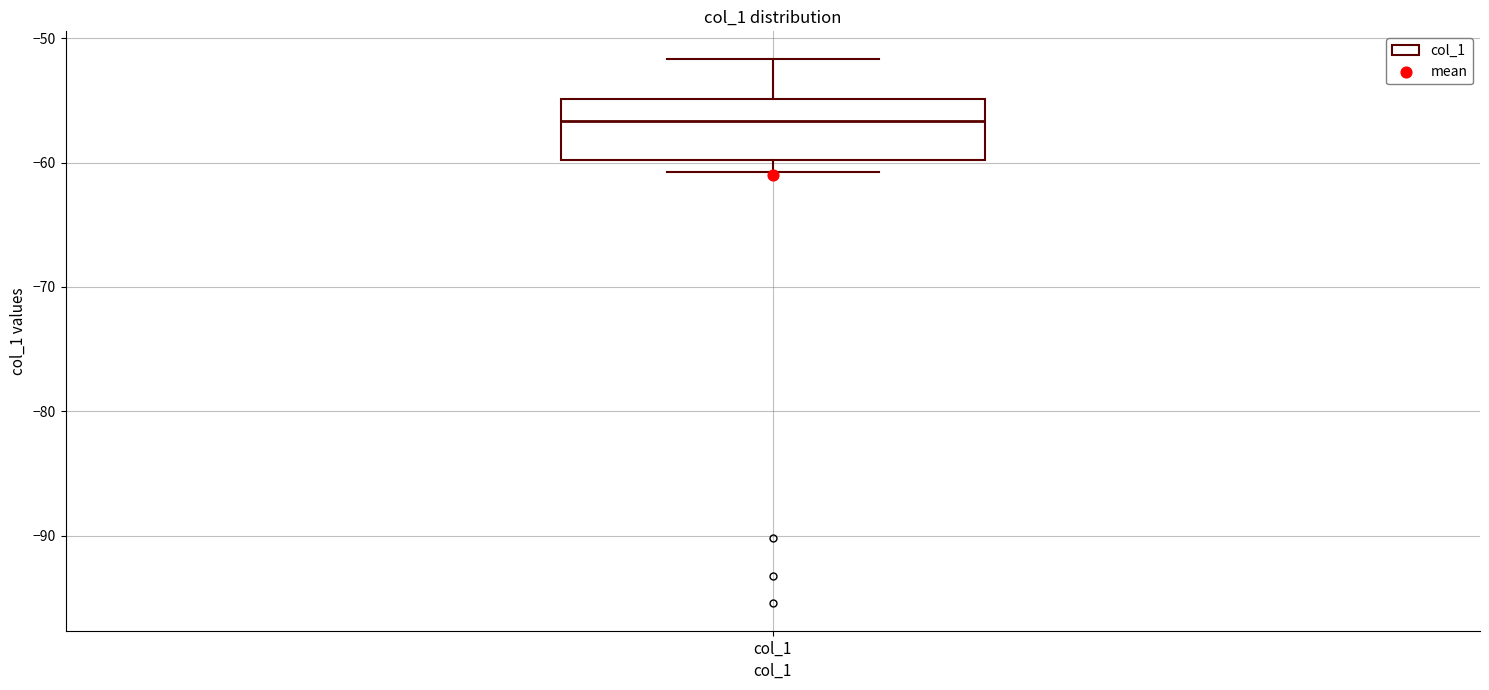

Read this box plot against the y-axis: the position of the median line, the range covered by the box, and the ends of both whiskers. The values are not printed on the chart, so give them approximately, as read against the axis.

median -57, box -60 to -55, whiskers -61 to -52